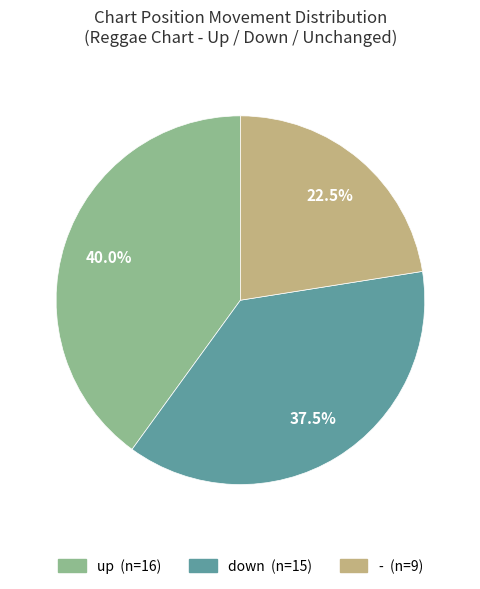

Combined, what portion of the pie is up and -?

62.5%